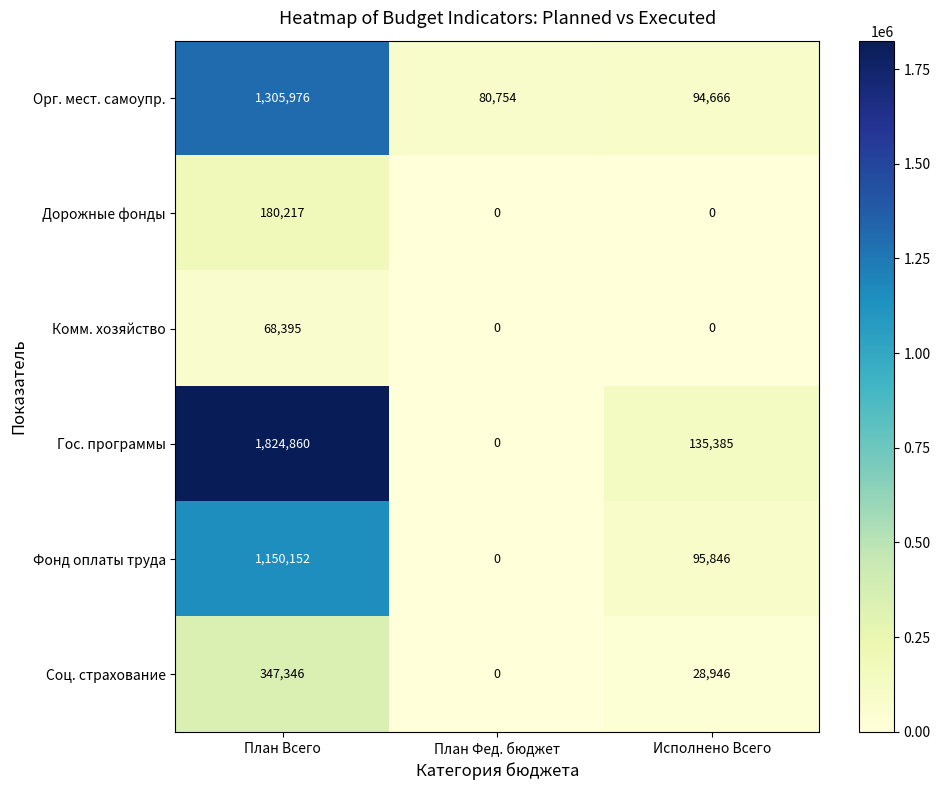

The value of Дорожные фонды at План Фед. бюджет is -118753. True or false?

False